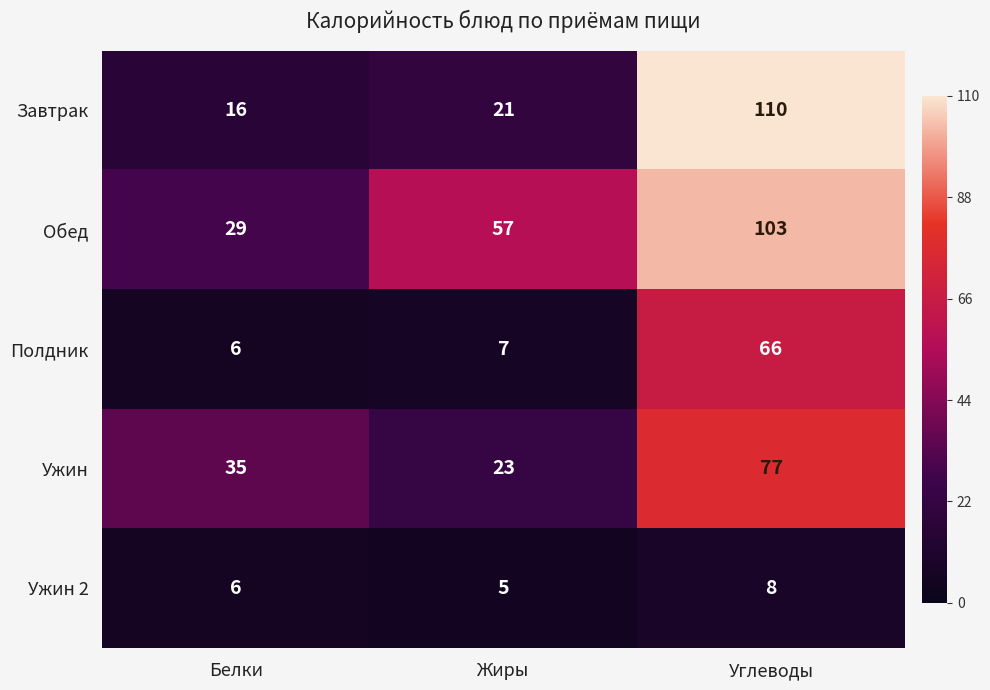

At how many categories does at least one series exceed 20?

3